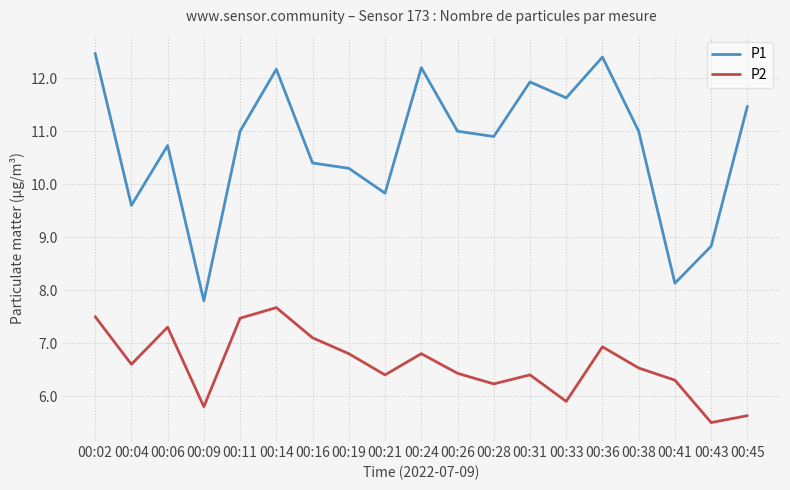

What is the difference between the P1 values at 00:11 and 00:16?

0.6